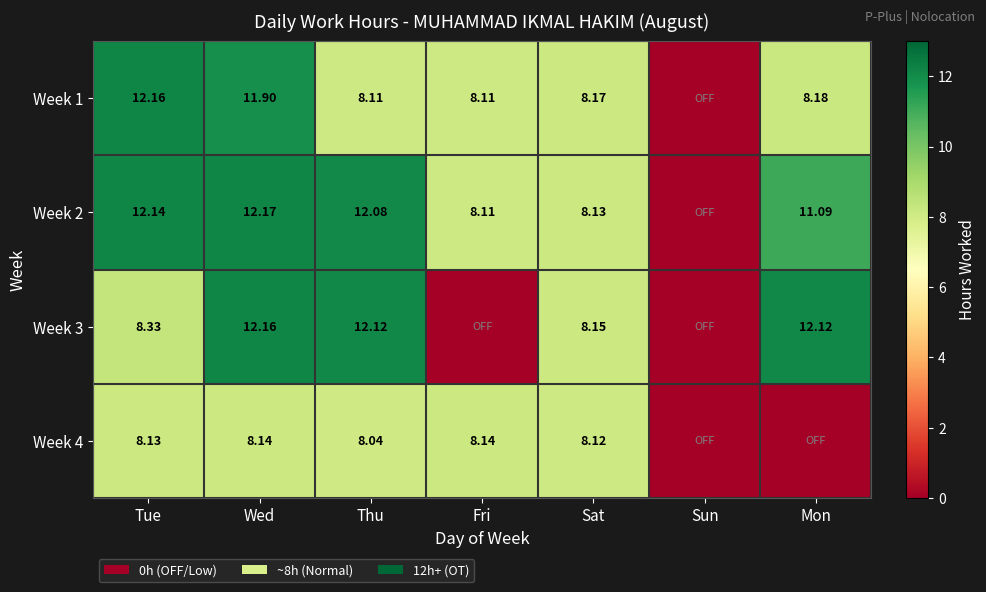

Which series has the widest spread of values?

Week 2